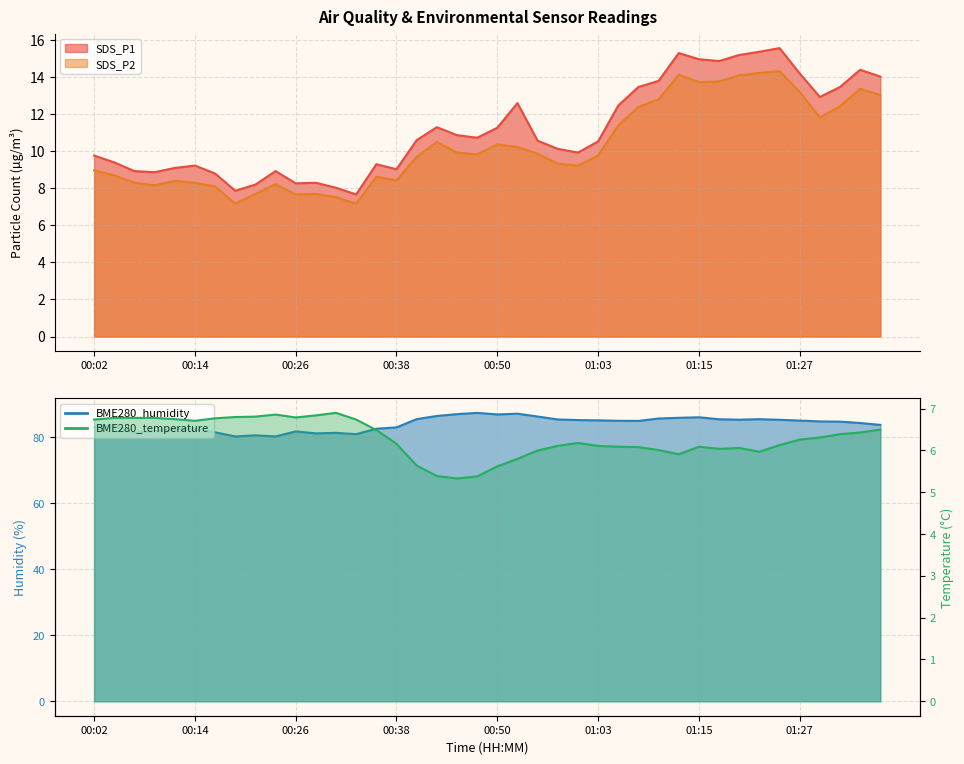

Is it true that BME280_temperature equals 9.7 at 01:15?

False